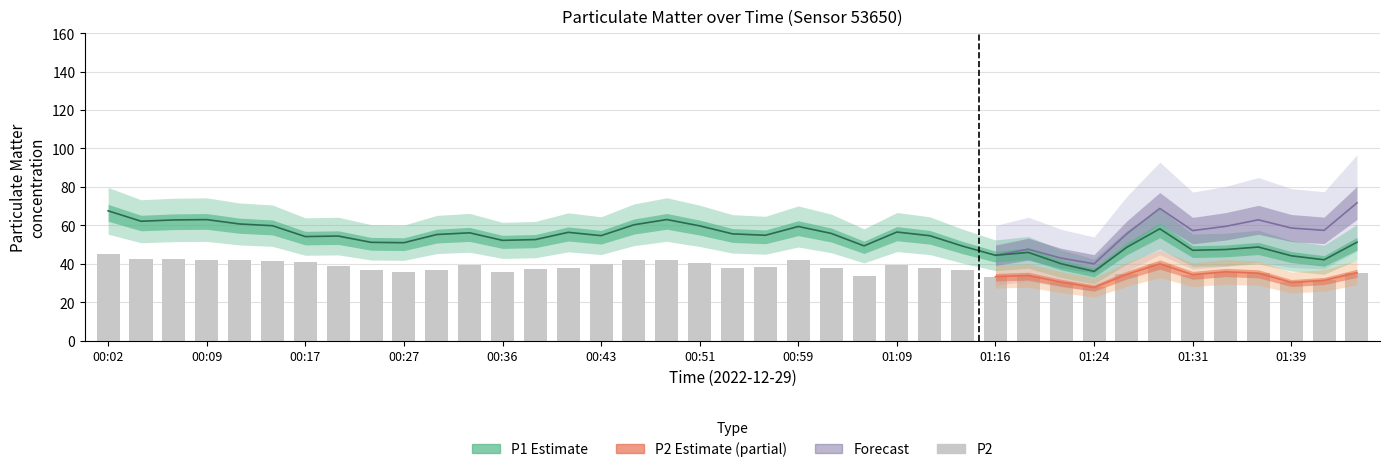

What is the highest value of the P2 series?

44.8